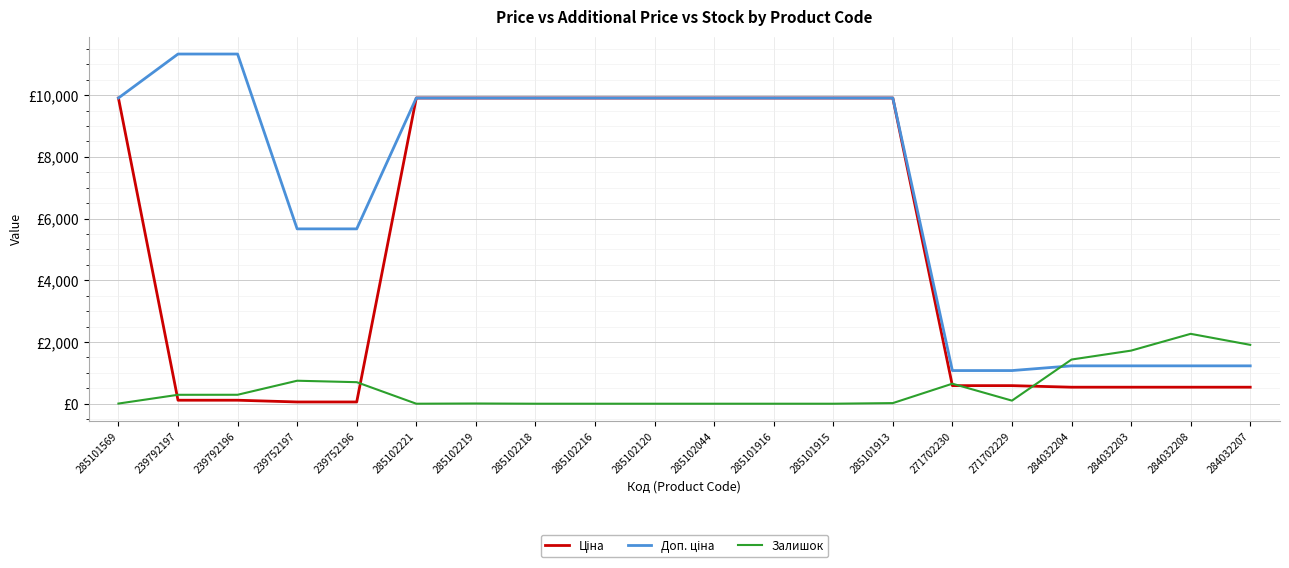

Does the chart display data point markers on the line(s)?

No